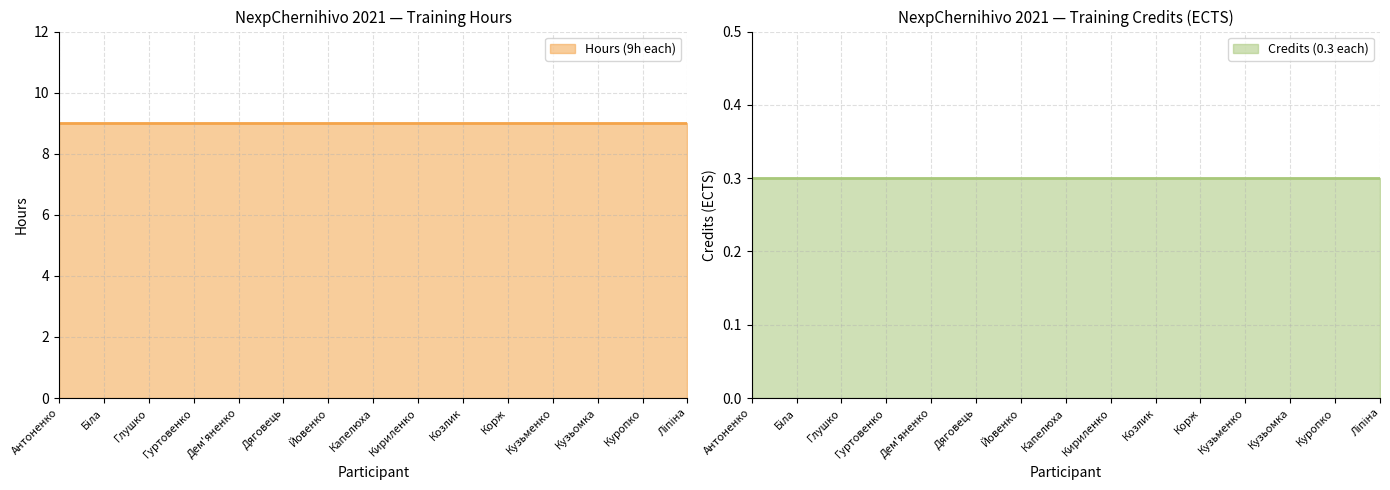

Reading left to right, list all the values displayed in this chart.

Hours (9h each): Антоненко=9.0	Біла=9.0	Глушко=9.0	Гуртовенко=9.0	Дем'яненко=9.0	Дяговець=9.0	Йовенко=9.0	Капелюха=9.0	Кириленко=9.0	Козлик=9.0	Корж=9.0	Кузьменко=9.0	Кузьомка=9.0	Куропко=9.0	Ліпіна=9.0
Credits (0.3 each): Антоненко=0.3	Біла=0.3	Глушко=0.3	Гуртовенко=0.3	Дем'яненко=0.3	Дяговець=0.3	Йовенко=0.3	Капелюха=0.3	Кириленко=0.3	Козлик=0.3	Корж=0.3	Кузьменко=0.3	Кузьомка=0.3	Куропко=0.3	Ліпіна=0.3